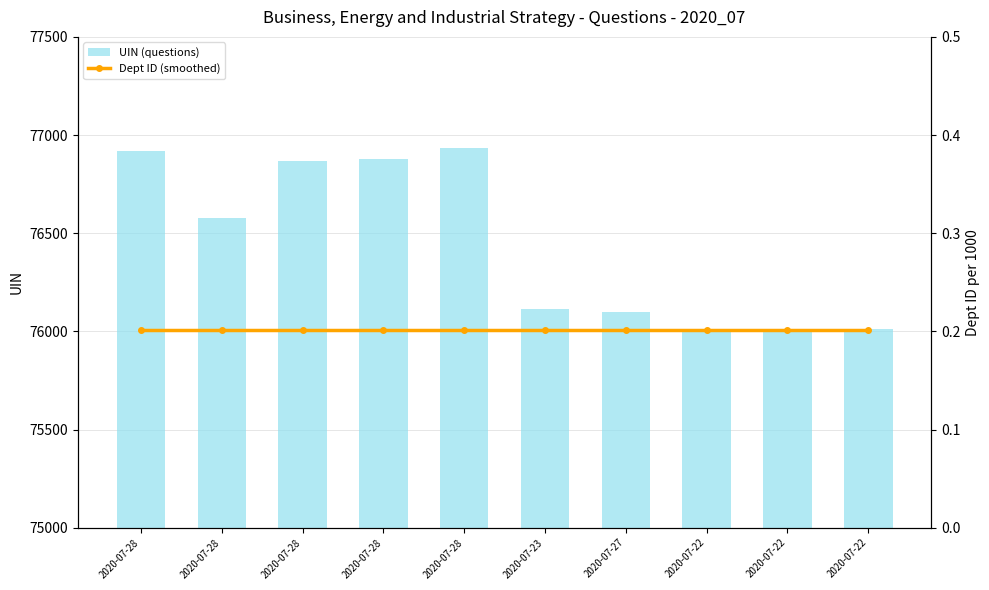

How many categories are shown in the chart?

10